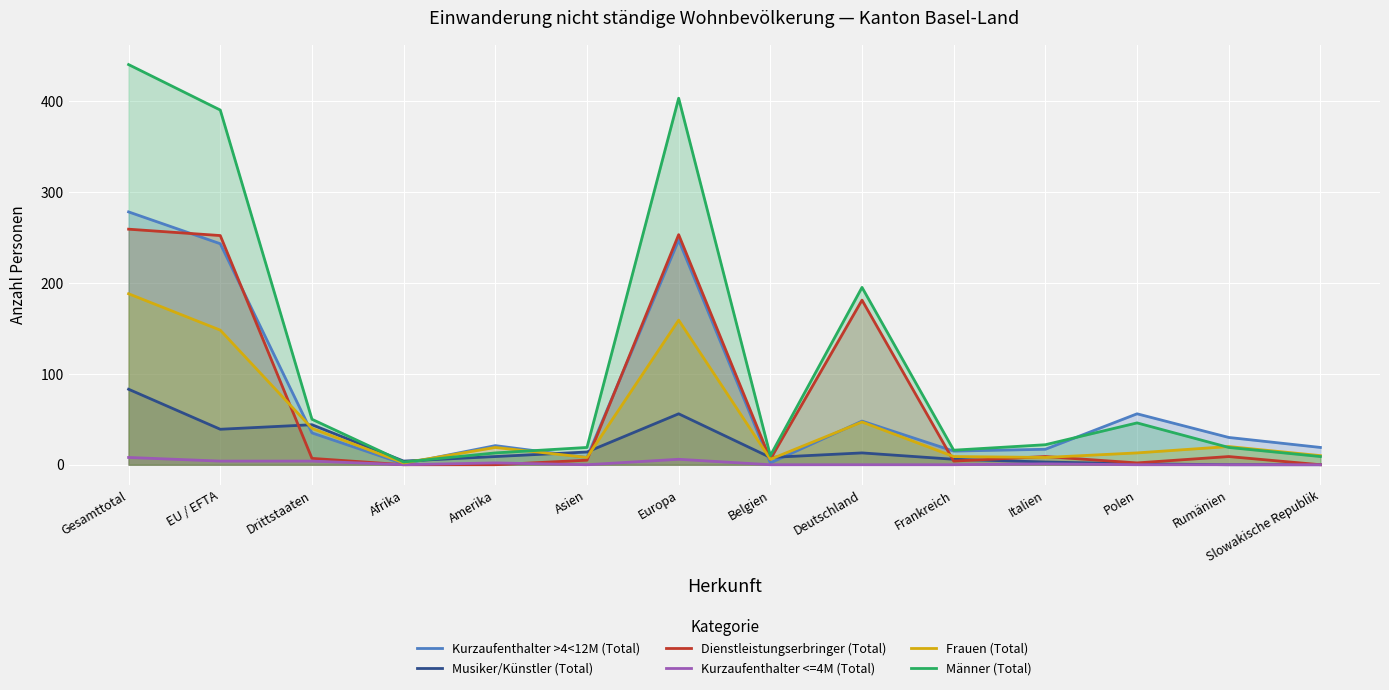

True or false: Dienstleistungserbringer (Total) and Männer (Total) cross at least once.

False